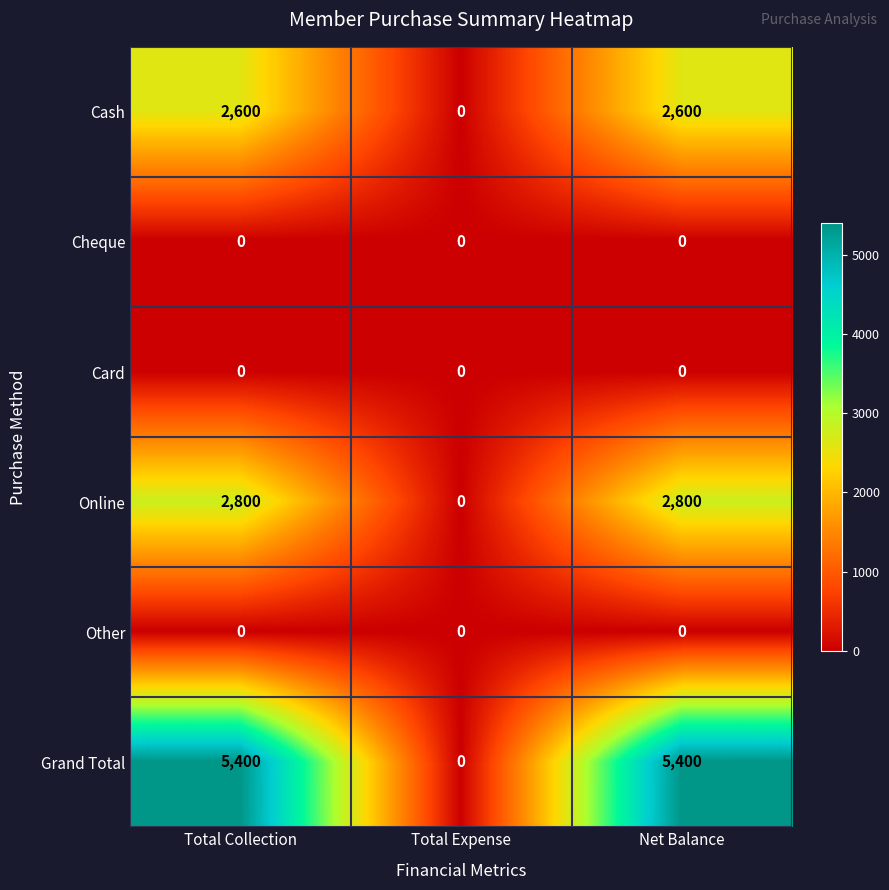

Which series has the widest spread of values?

Grand Total